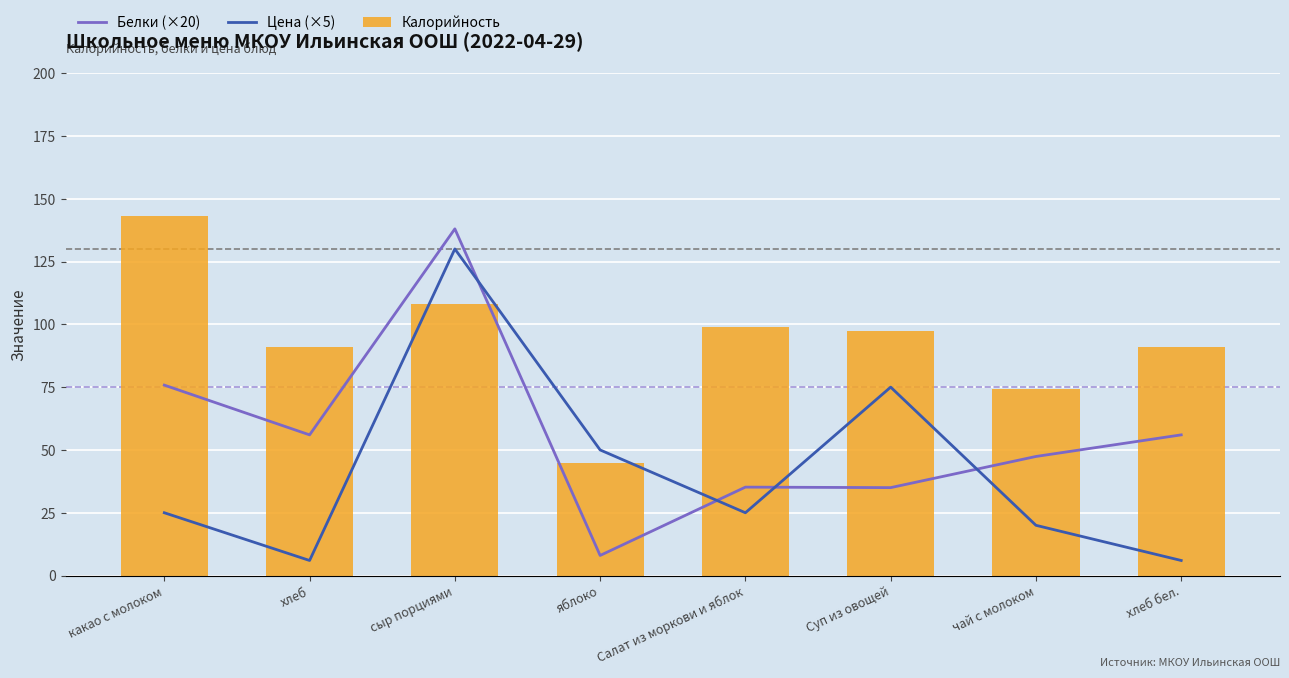

How many data points in Белки (×20) are above 56?

2